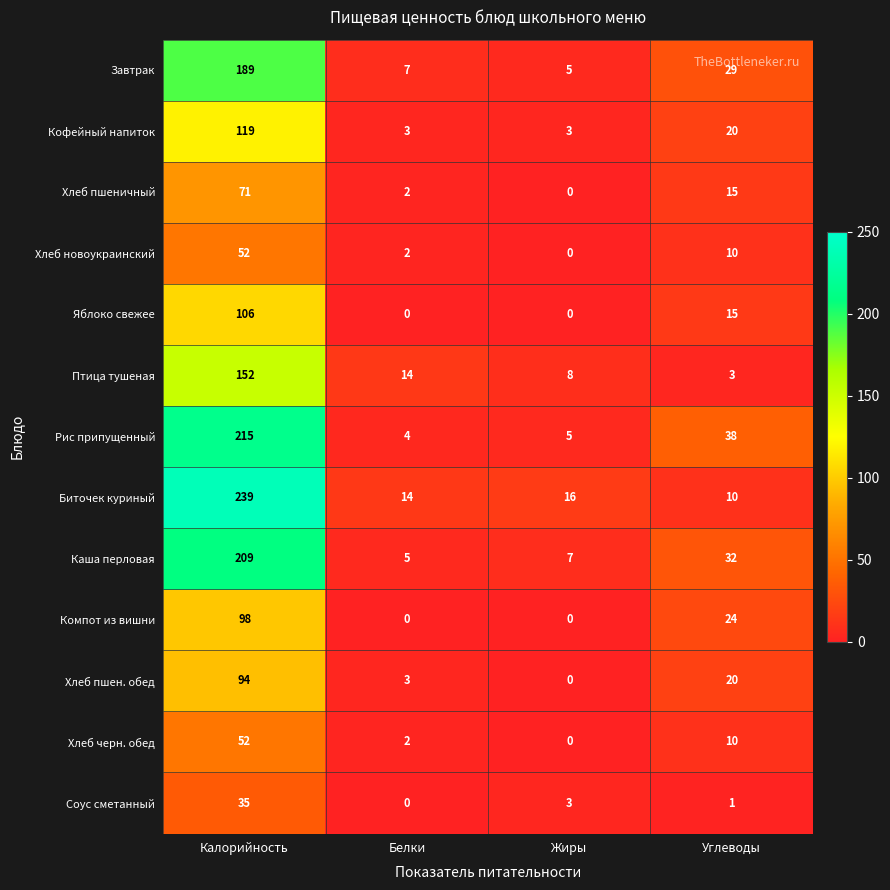

The Биточек куриный series shows 10 at Углеводы. True or false?

True